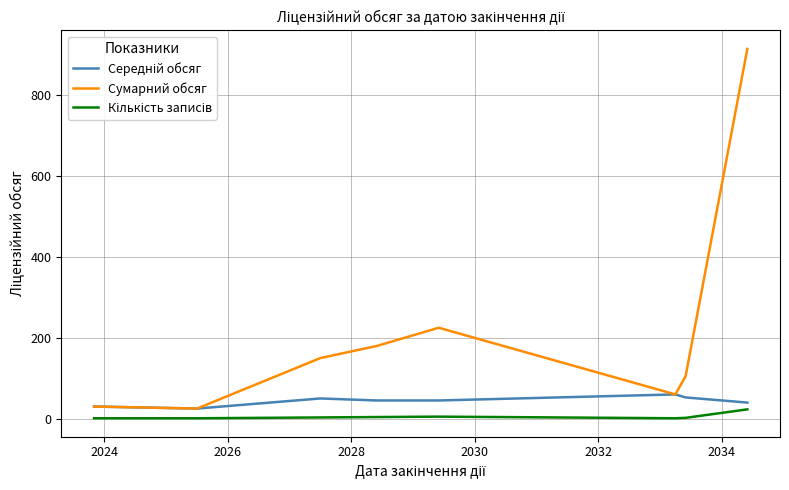

What is the maximum value shown in the chart?

915.0